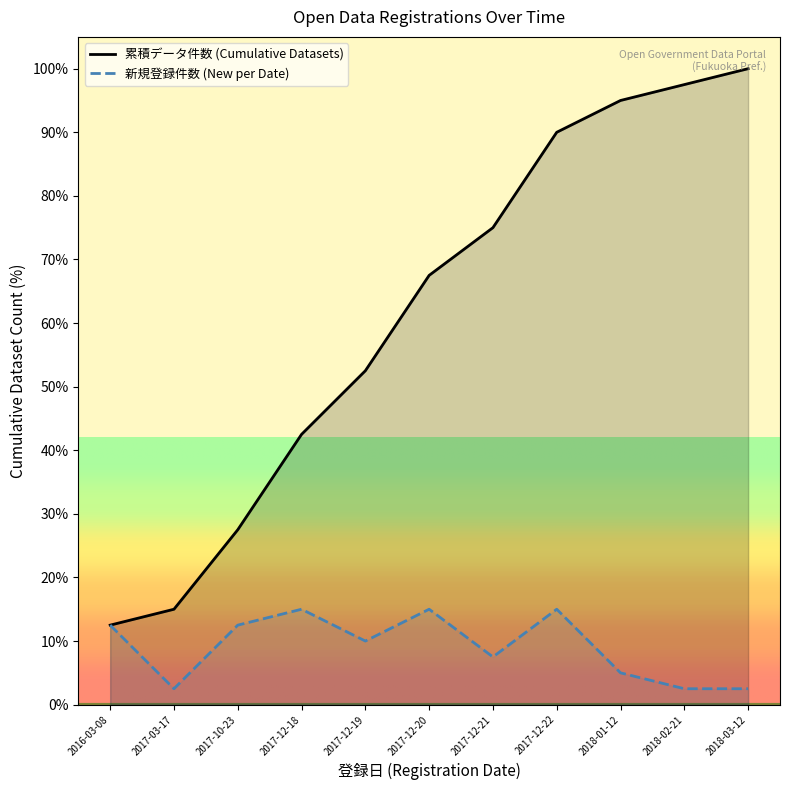

What is the difference between the 累積データ件数 (Cumulative Datasets) values at 2017-12-20 and 2017-12-18?

25.0